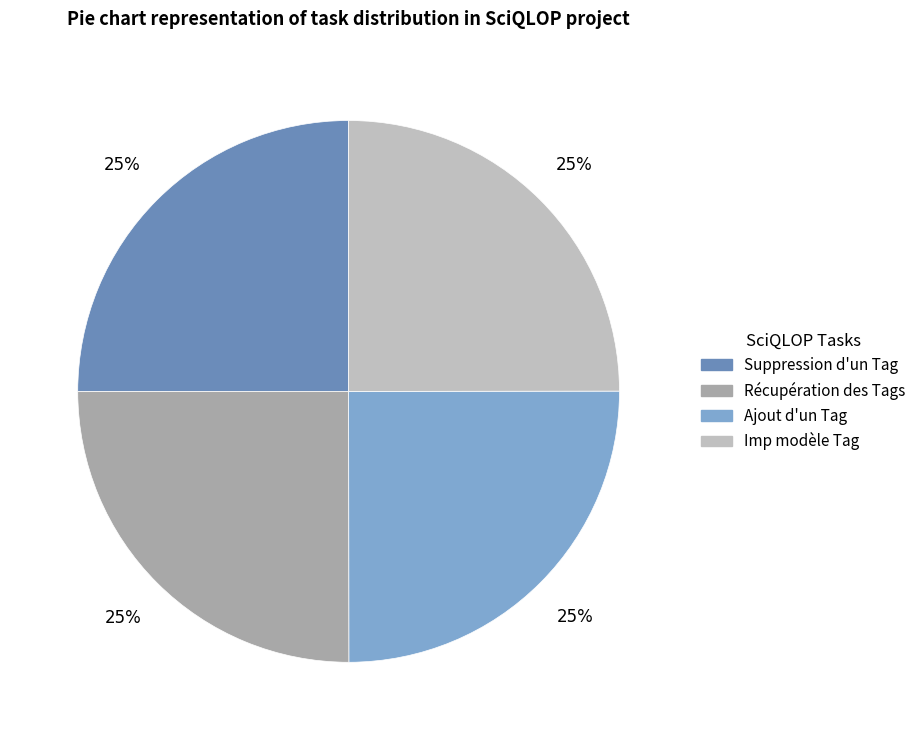

Is there any slice that represents more than half of the pie?

No